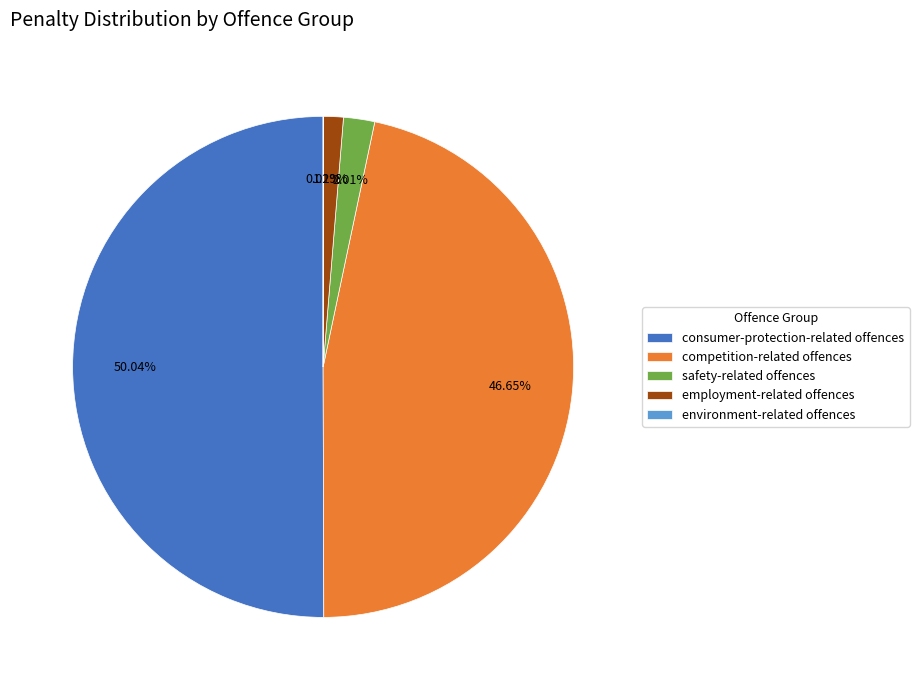

What is the ratio of the value at competition-related offences to the value at safety-related offences?

23.2